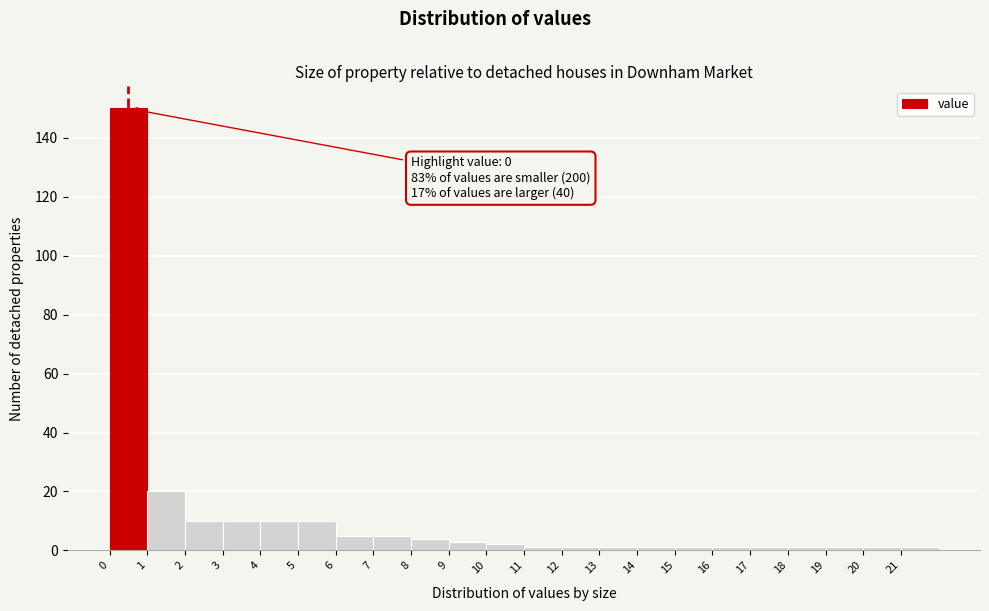

Over which range of the x-axis is the bar tallest?

0 to 1